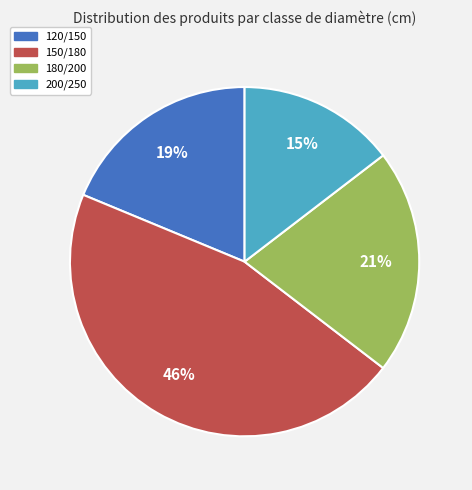

What is the largest slice in the pie chart?

150/180